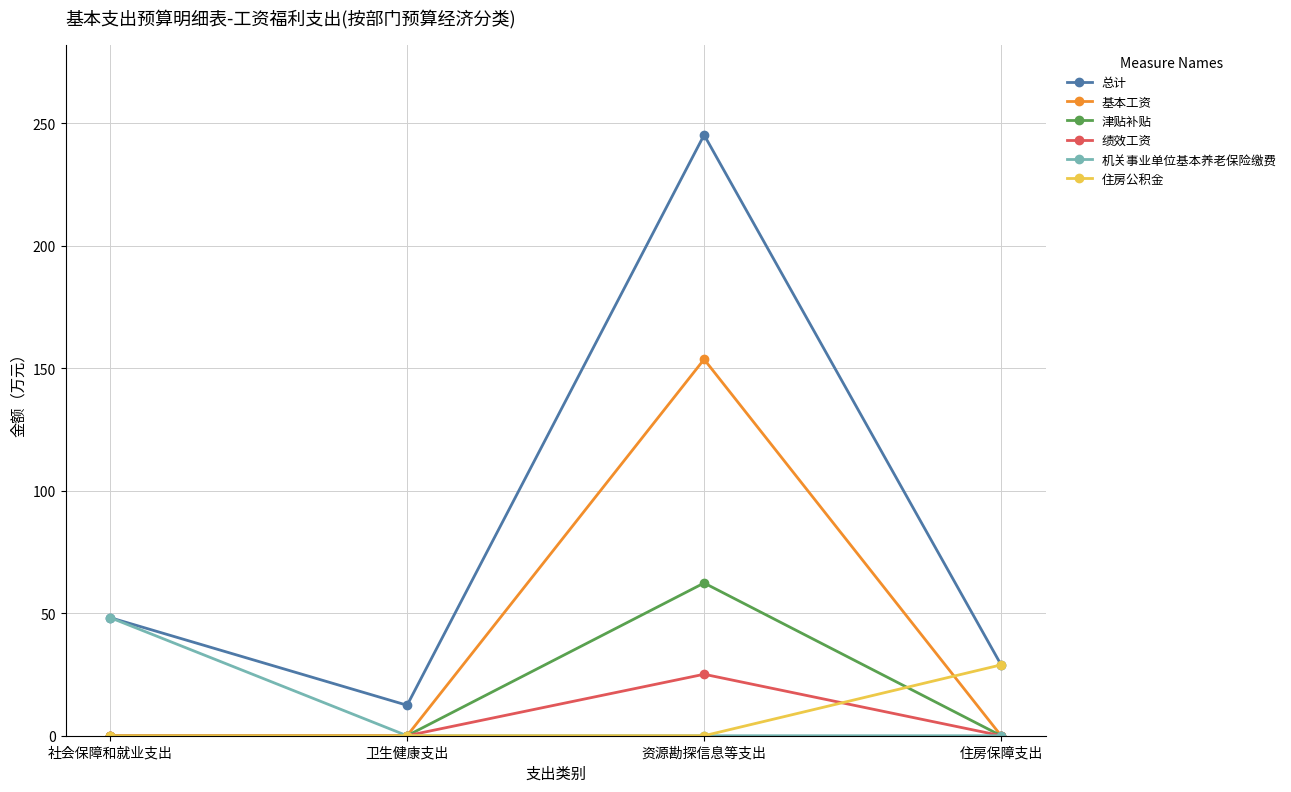

The value of 机关事业单位基本养老保险缴费 at 住房保障支出 is -27.6. True or false?

False